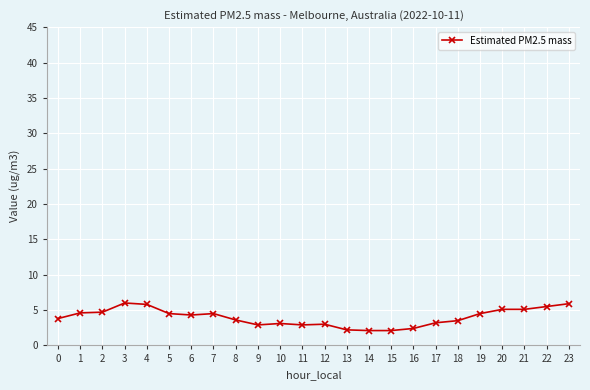

What is the change in value from 16 to 17?

+0.8